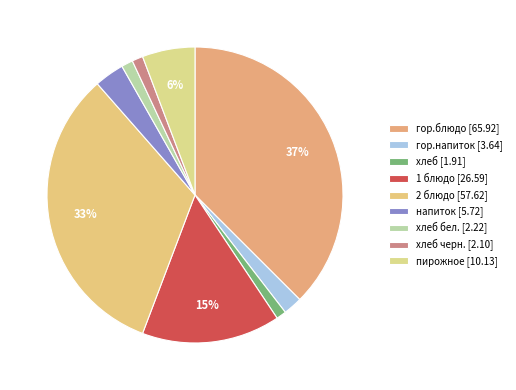

How many slices are in this pie chart?

9